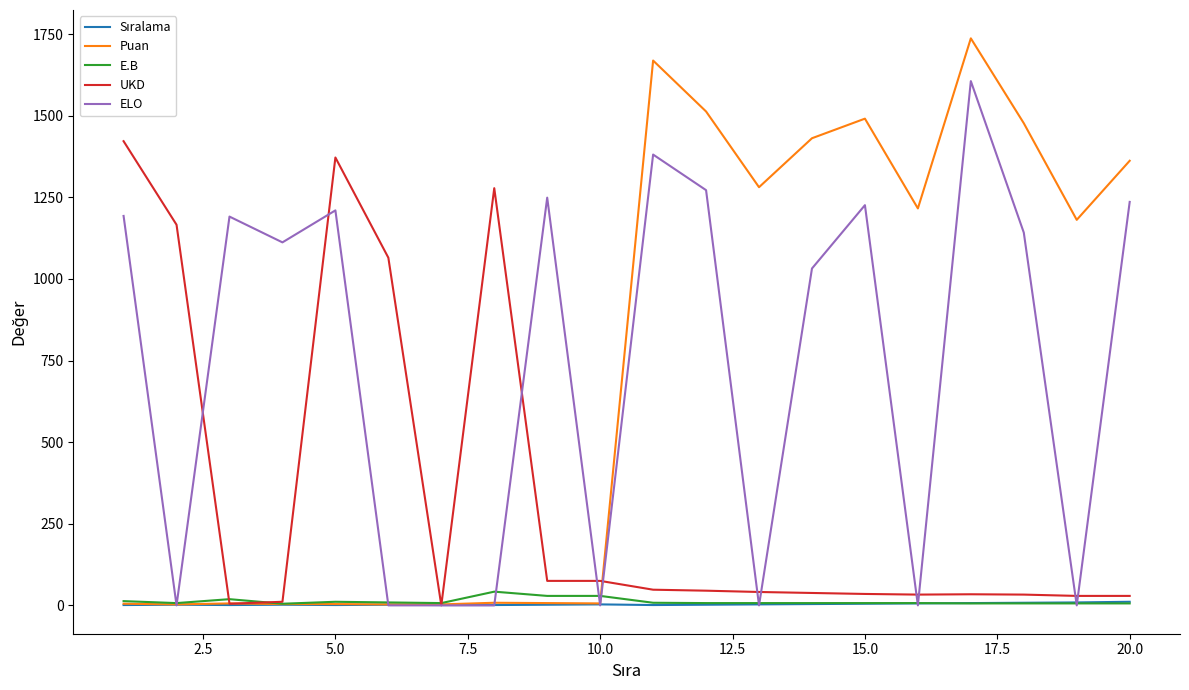

What is the maximum value for ELO?

1606